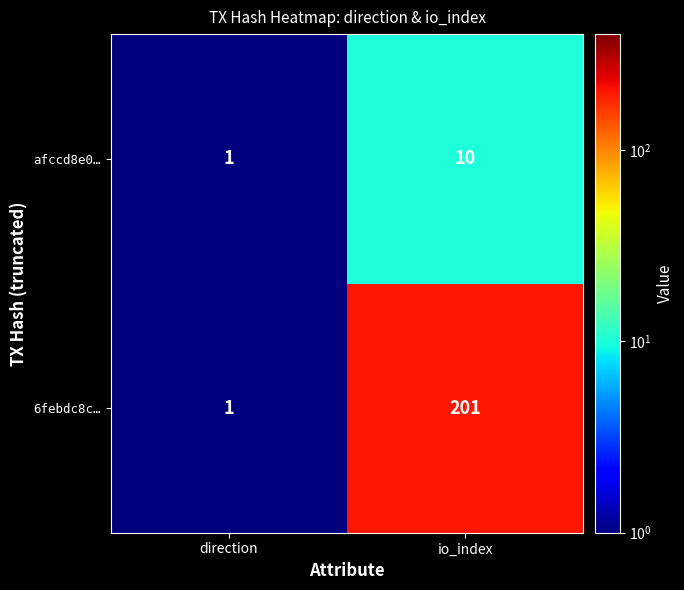

Between direction and io_index, which series saw the biggest shift?

6febdc8c…